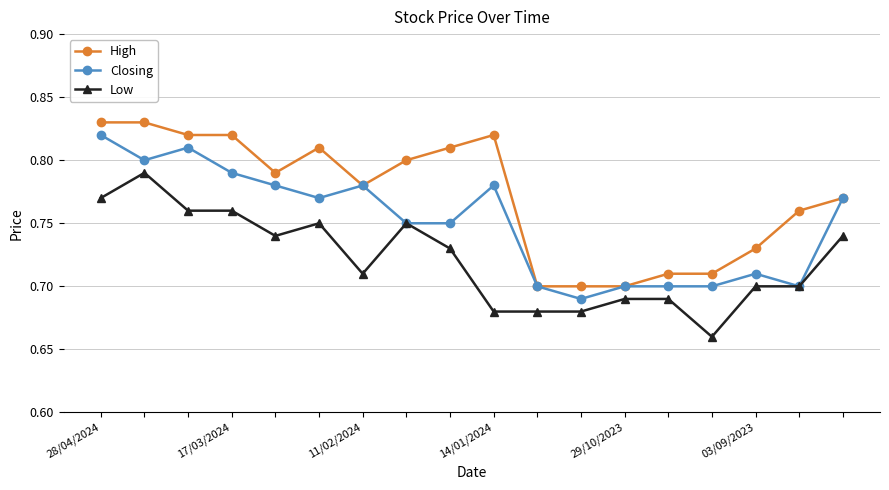

Which series has the largest total across all categories?

High